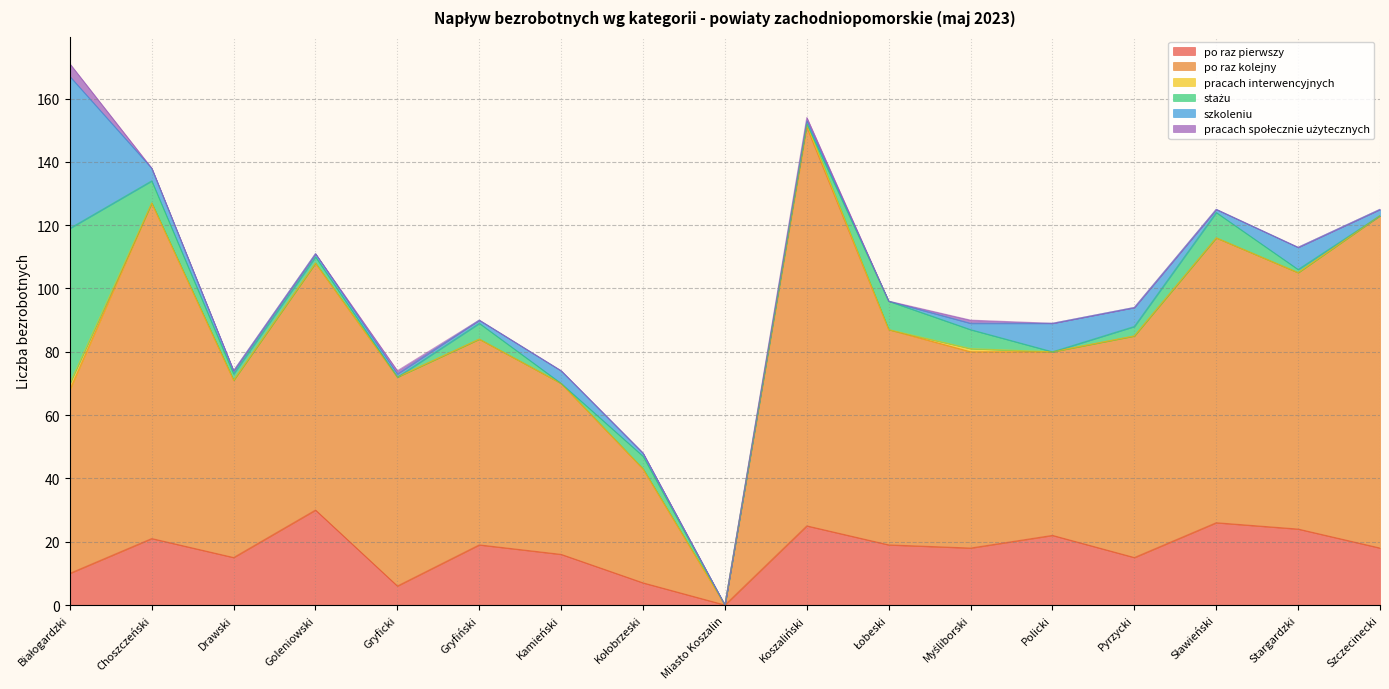

How many lines are shown in the chart?

6